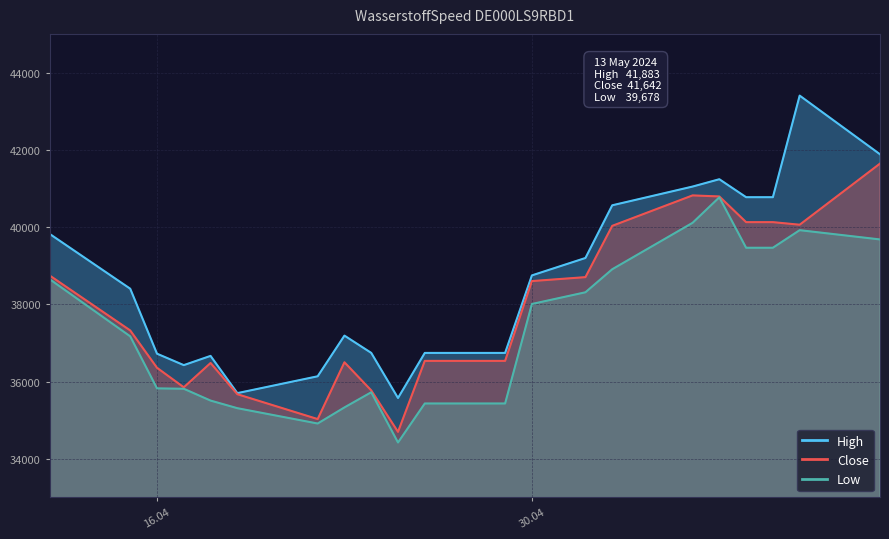

What is the total value across all series at 15.04.2024?

112893